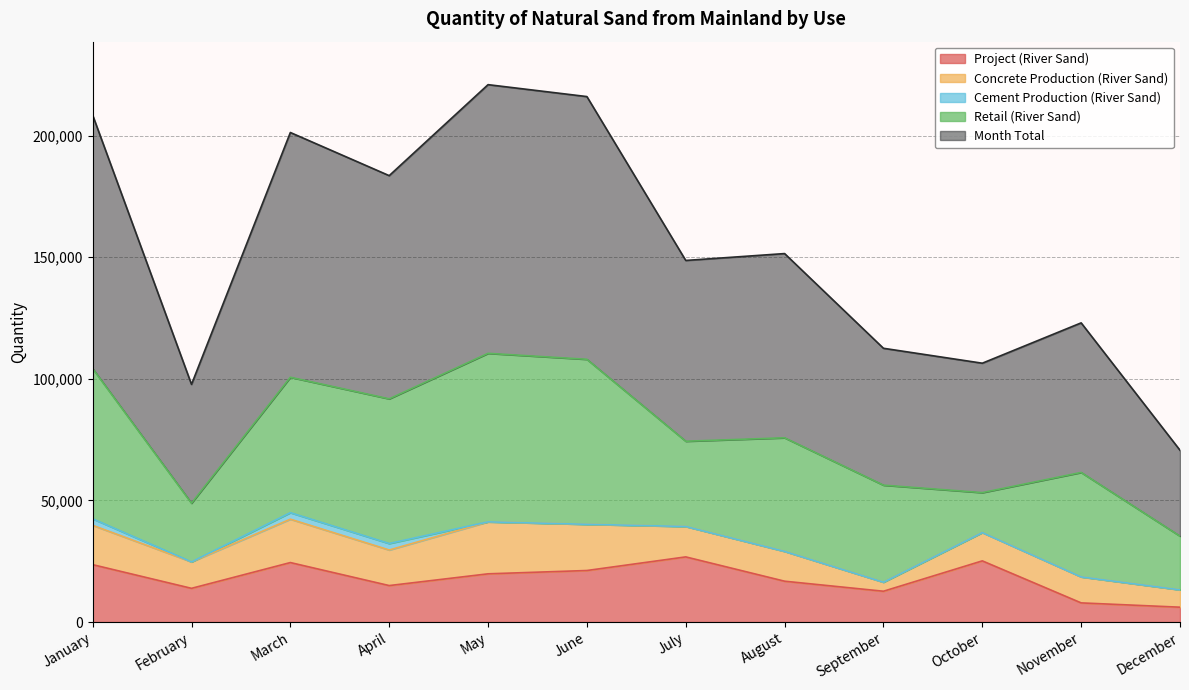

What is the sum of the Project (River Sand) values at December and June?

27281